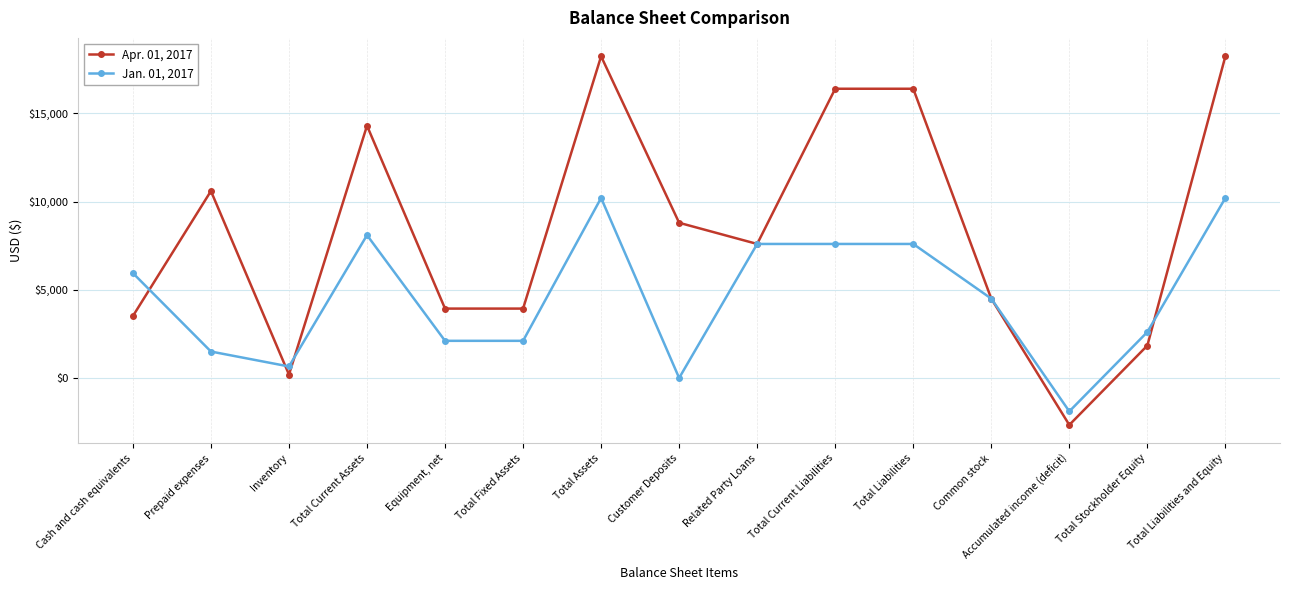

Which series has the widest spread of values?

Apr. 01, 2017